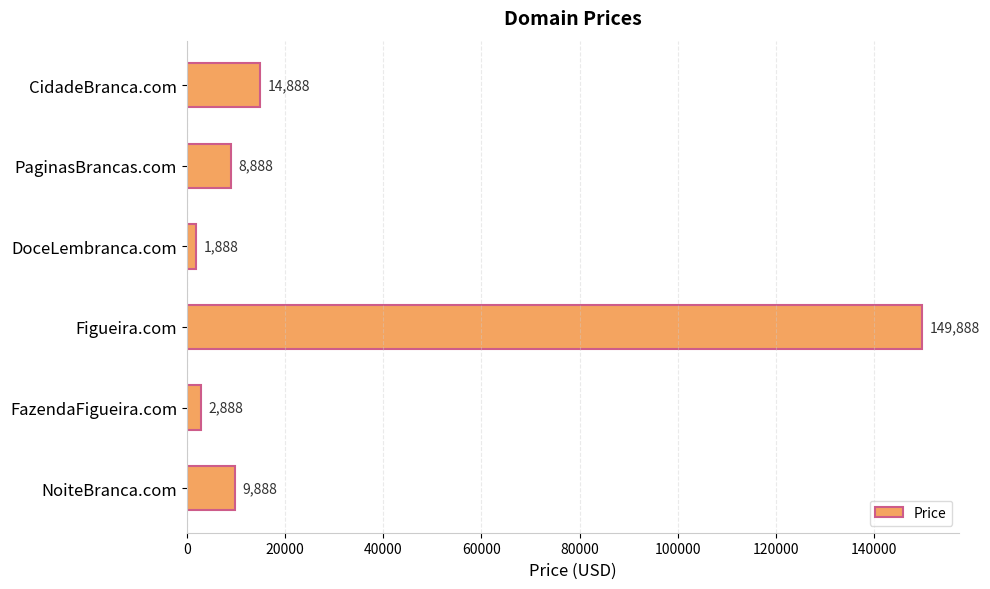

Between PaginasBrancas.com and NoiteBranca.com, which is larger?

NoiteBranca.com